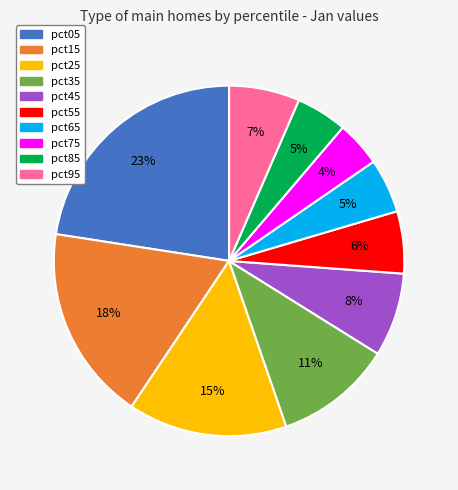

Which slice is the smallest?

pct75